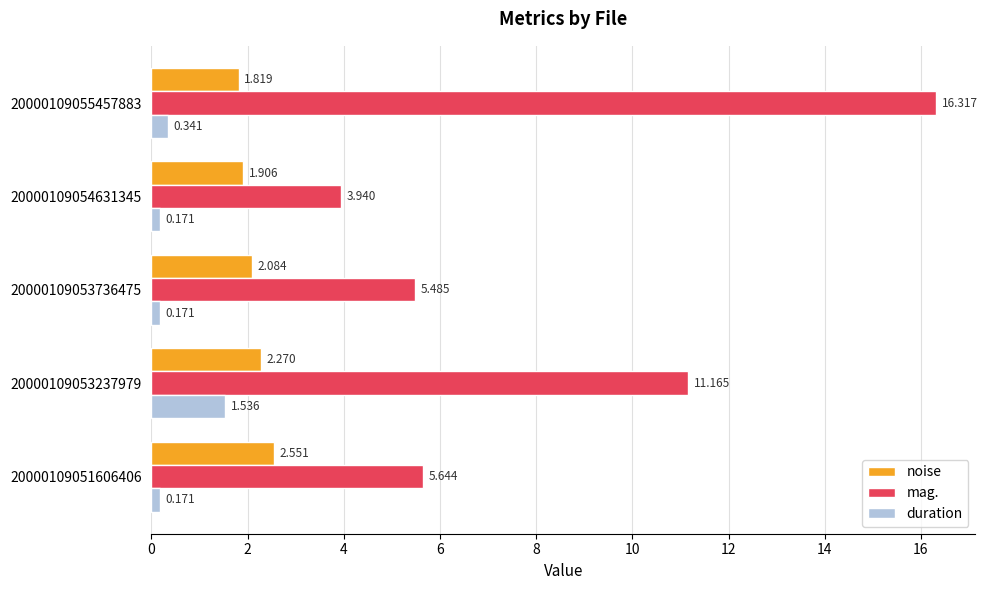

Which series has the largest total across all categories?

mag.